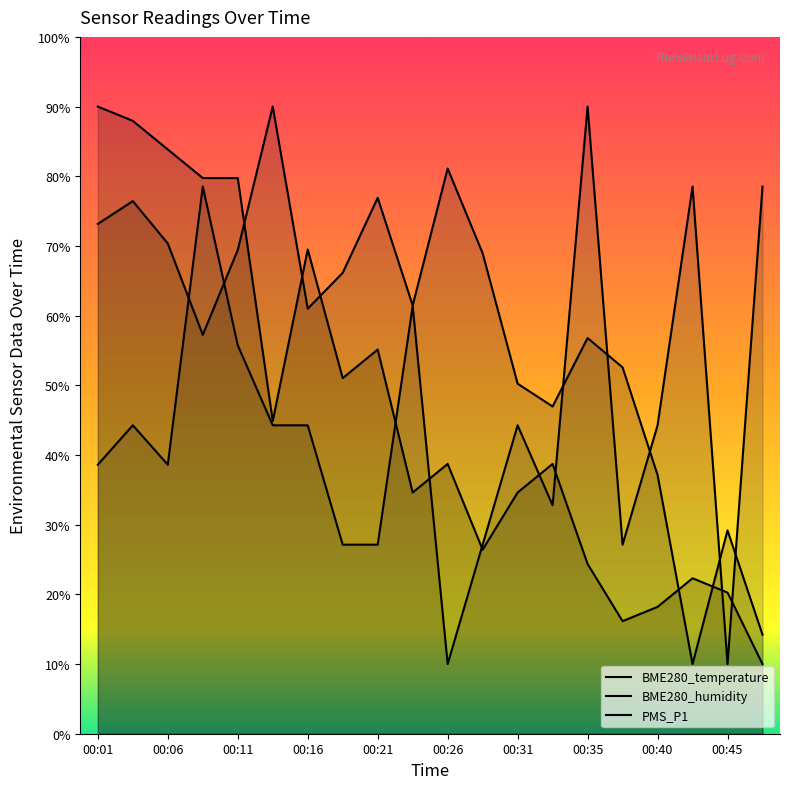

Is it true that BME280_temperature equals 107.9 at 00:09?

False